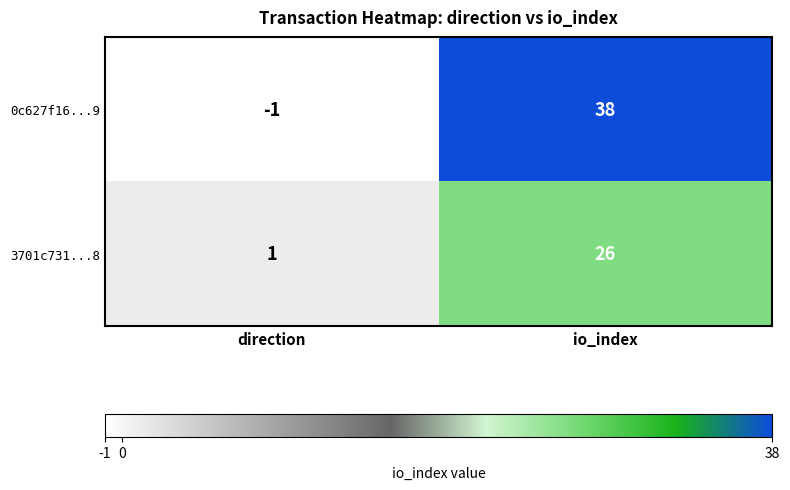

Which category has the highest value in the 3701c731...8 series?

io_index